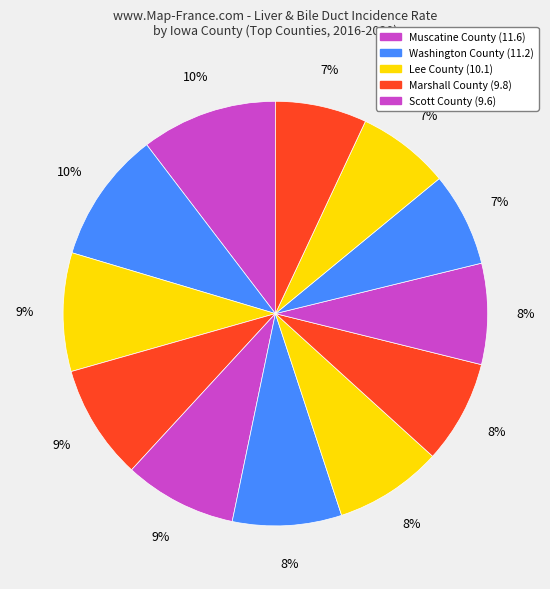

How many segments does this pie chart have?

12